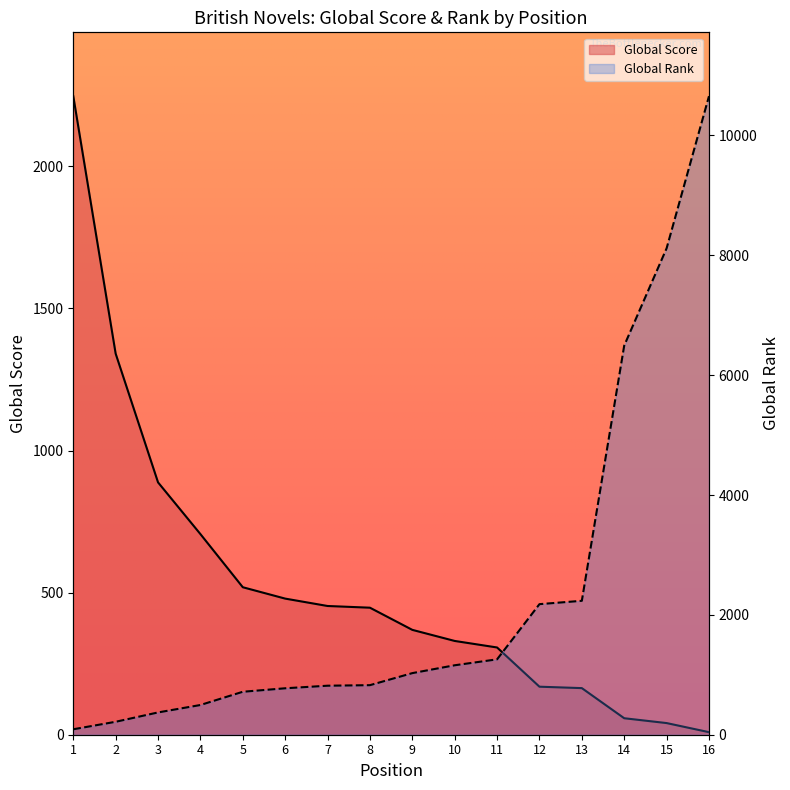

True or false: Global Score and Global Rank intersect in this chart.

True